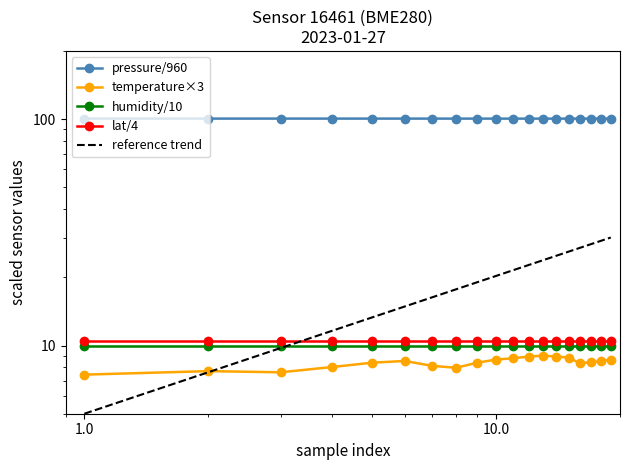

Is this an area chart (filled region under the line)?

No